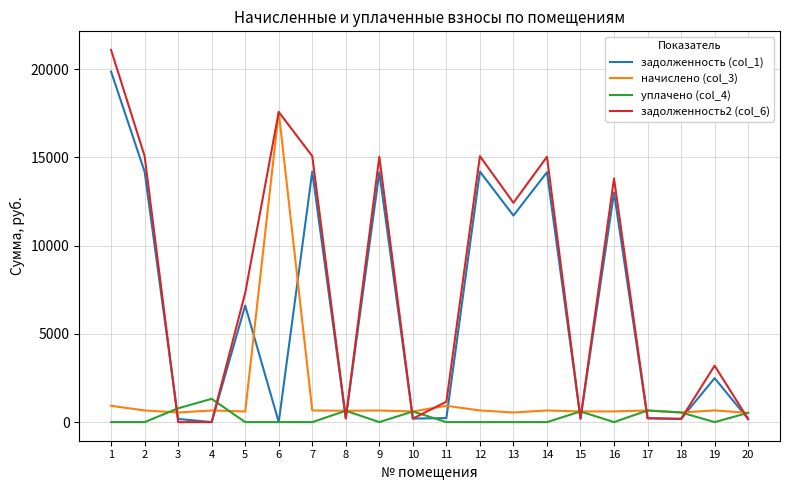

After their last crossing, which series has the higher values: задолженность2 (col_6) or уплачено (col_4)?

уплачено (col_4)